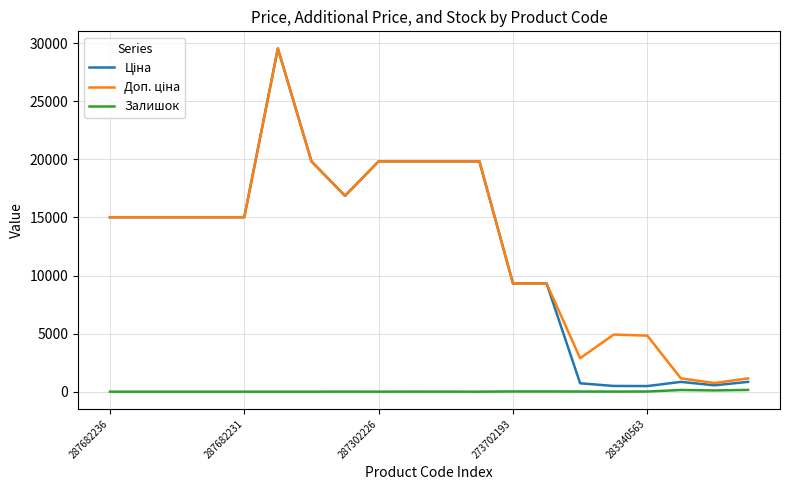

Does the chart have visible grid lines?

Yes